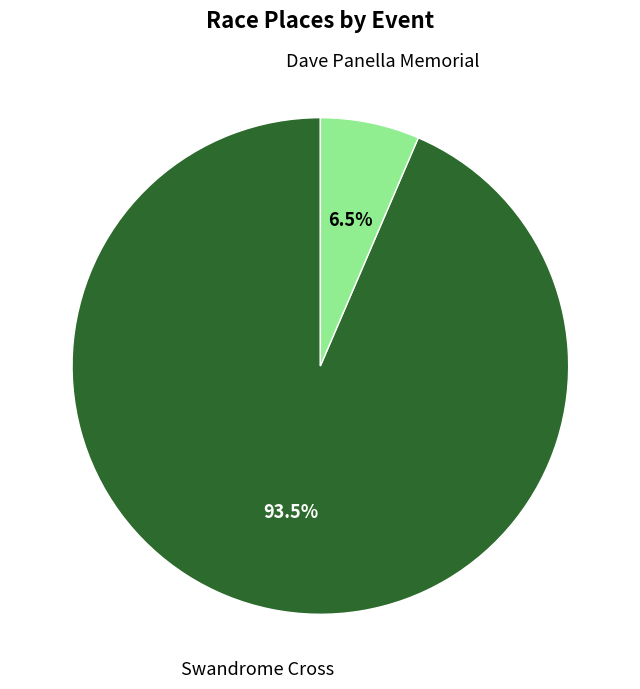

To the nearest percent, what is the difference between the largest and smallest slice percentages?

87%